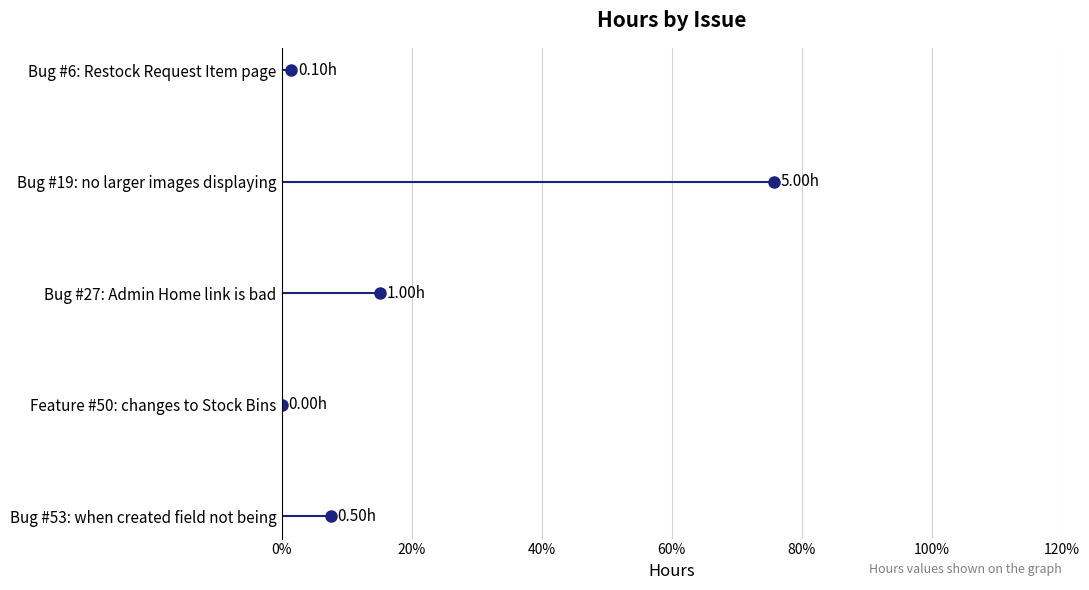

What is the value of the 2nd point from the left?

5.0